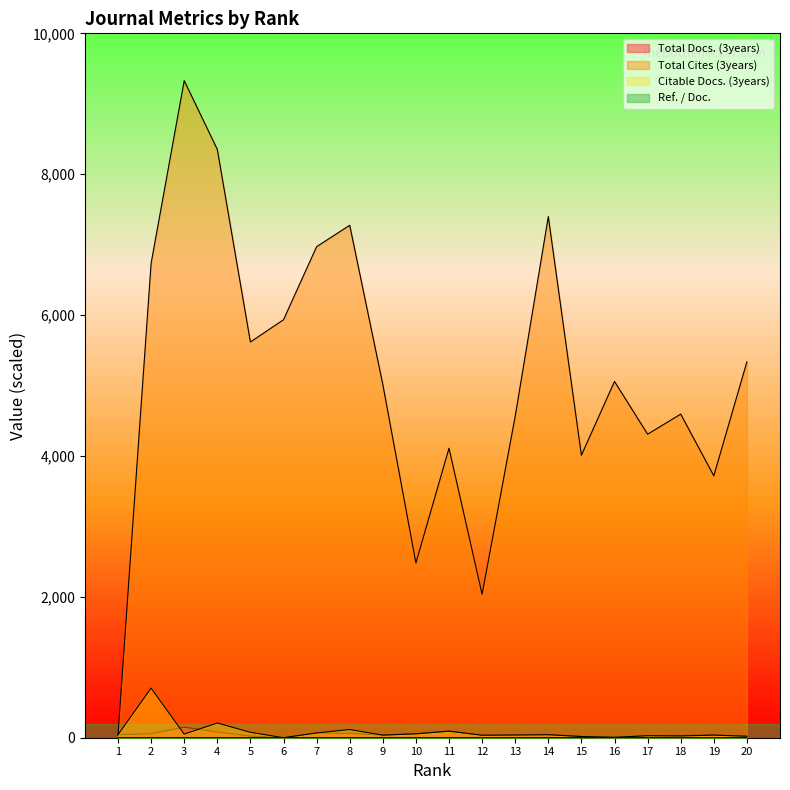

What is the sum of all Ref. / Doc. values?

4.3